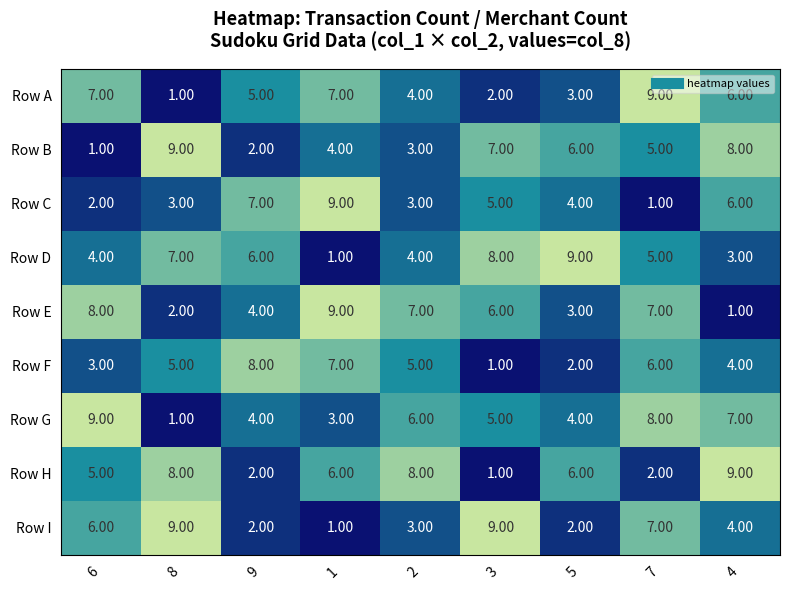

What is the sum of the Row E values at 4 and 7?

8